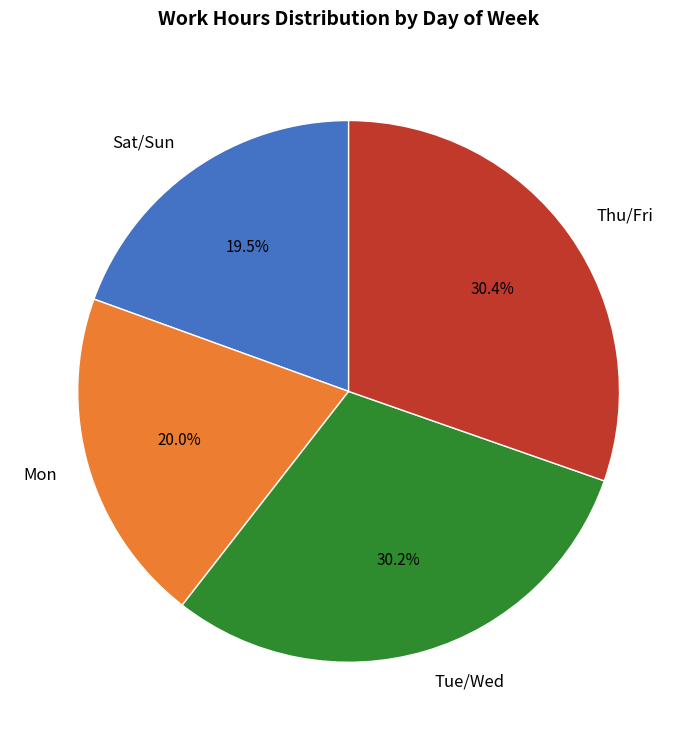

Does any single category account for the majority?

No